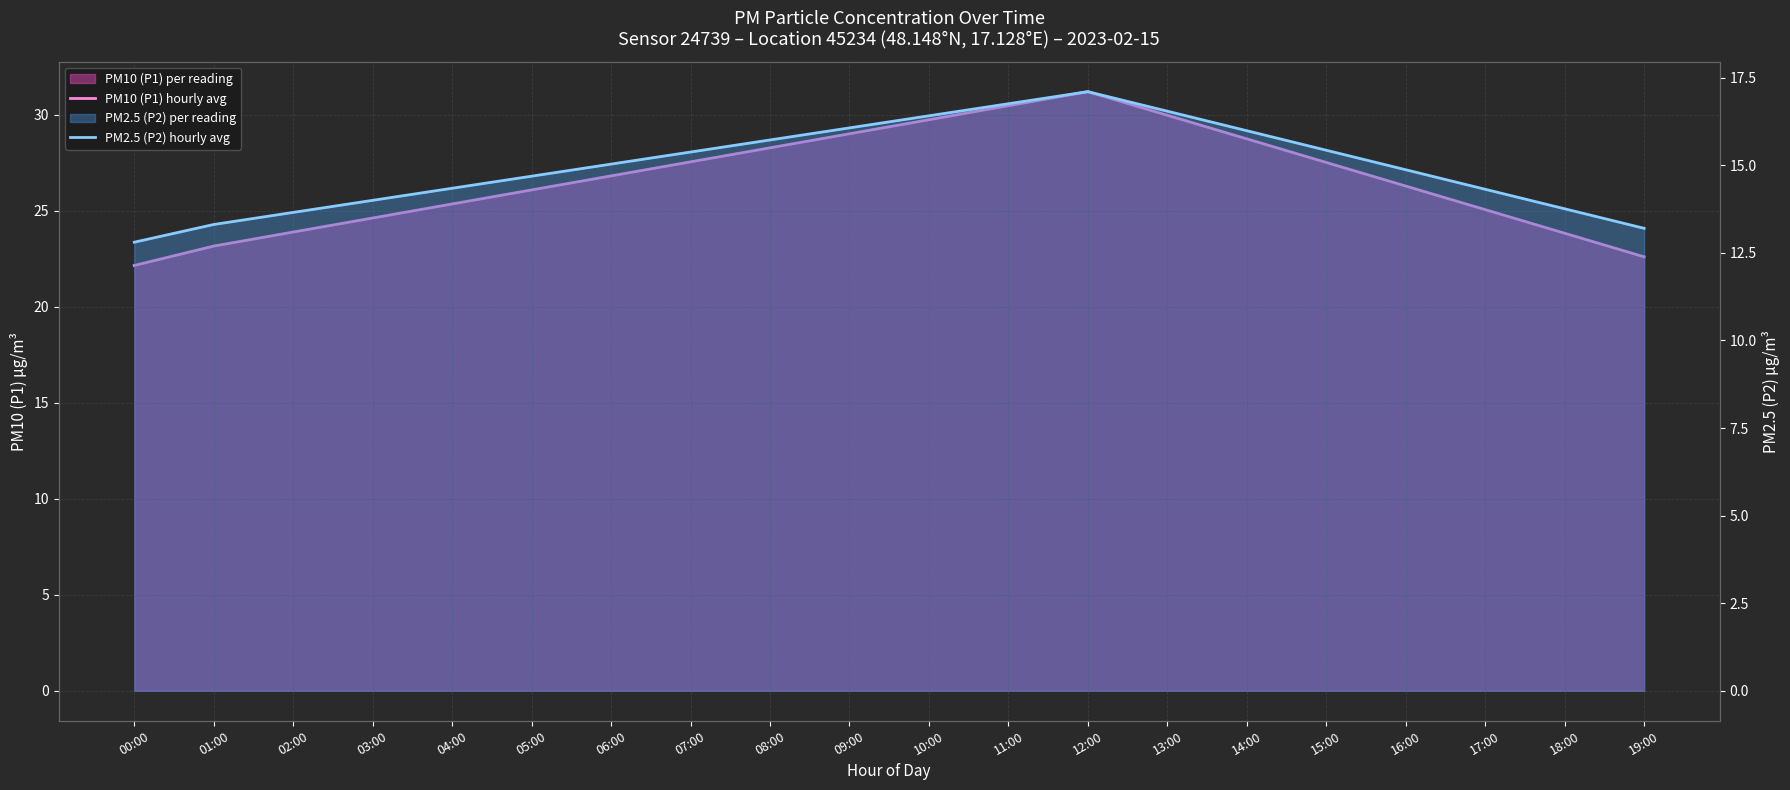

What value does the PM10 (P1) hourly avg series have at 18:00?

23.8